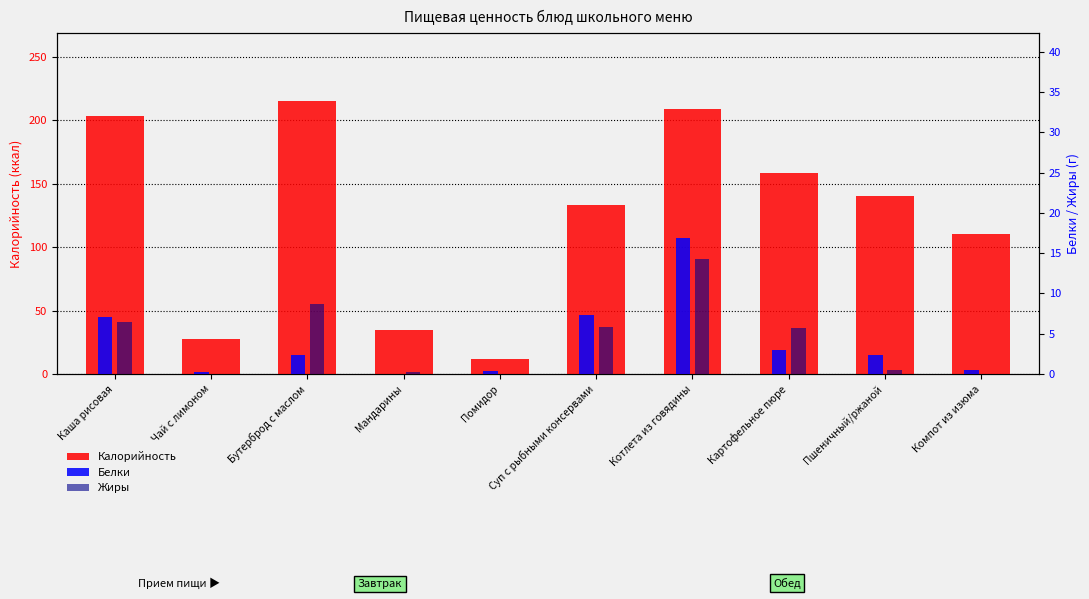

Which has a higher value, Котлета из говядины or Бутерброд с маслом?

Бутерброд с маслом